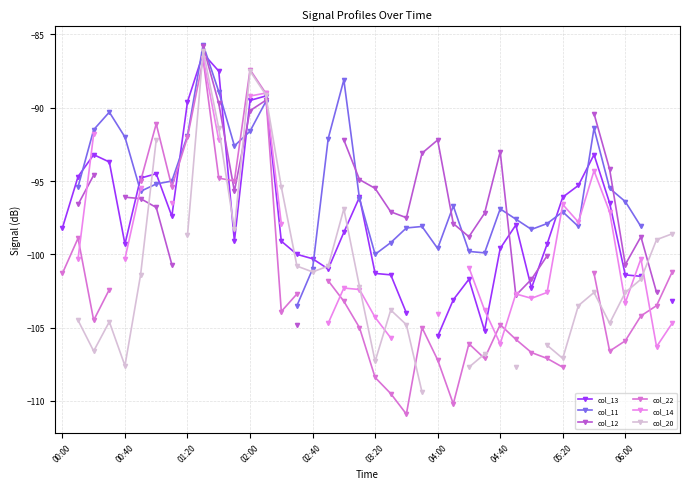

Which series ends up on top after the final intersection of col_20 and col_14?

col_20